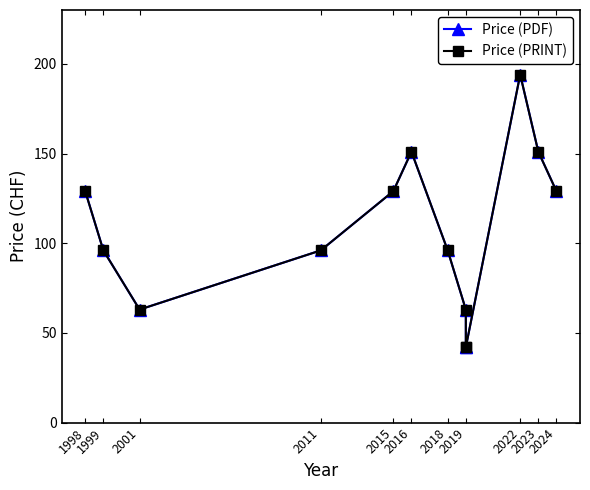

True or false: Price (PRINT) and Price (PDF) intersect in this chart.

False